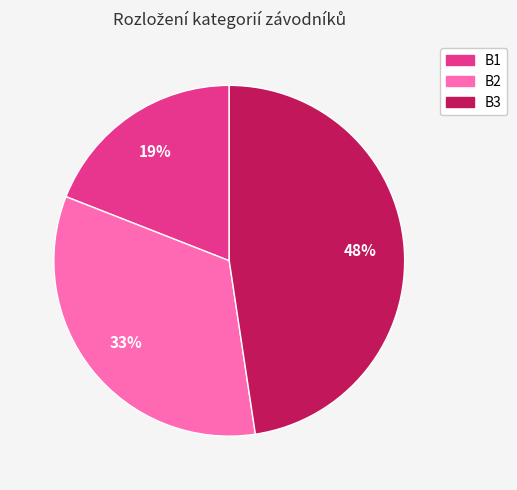

Is it true that B1 is 6% of the pie?

False